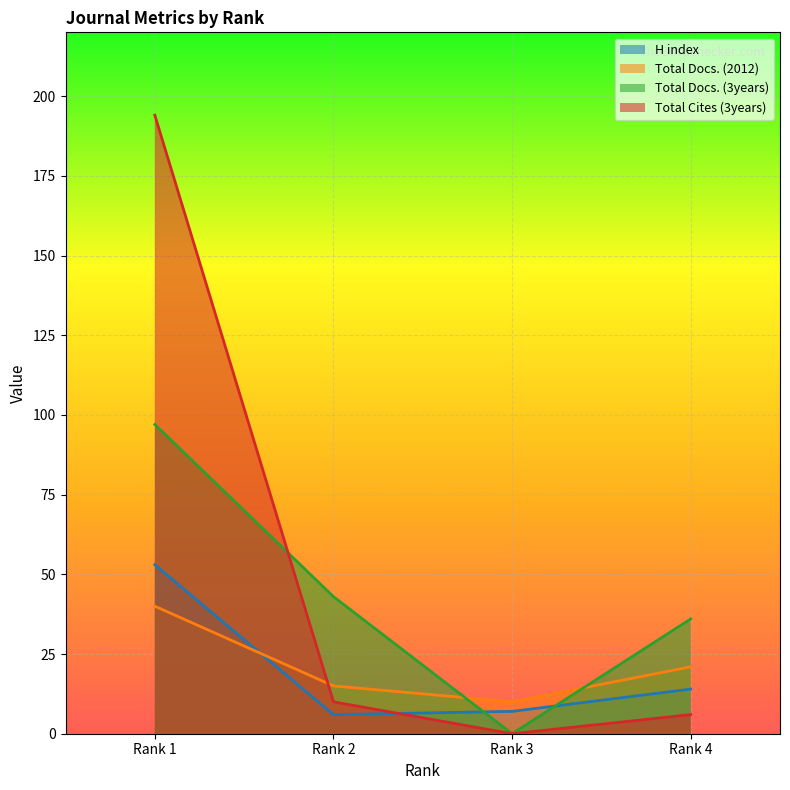

What is the difference between the second highest and minimum values in the H index series?

8